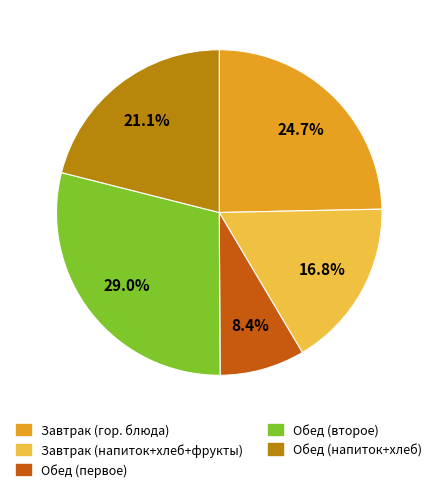

To the nearest percent, what is the difference between the largest and smallest slice percentages?

21%